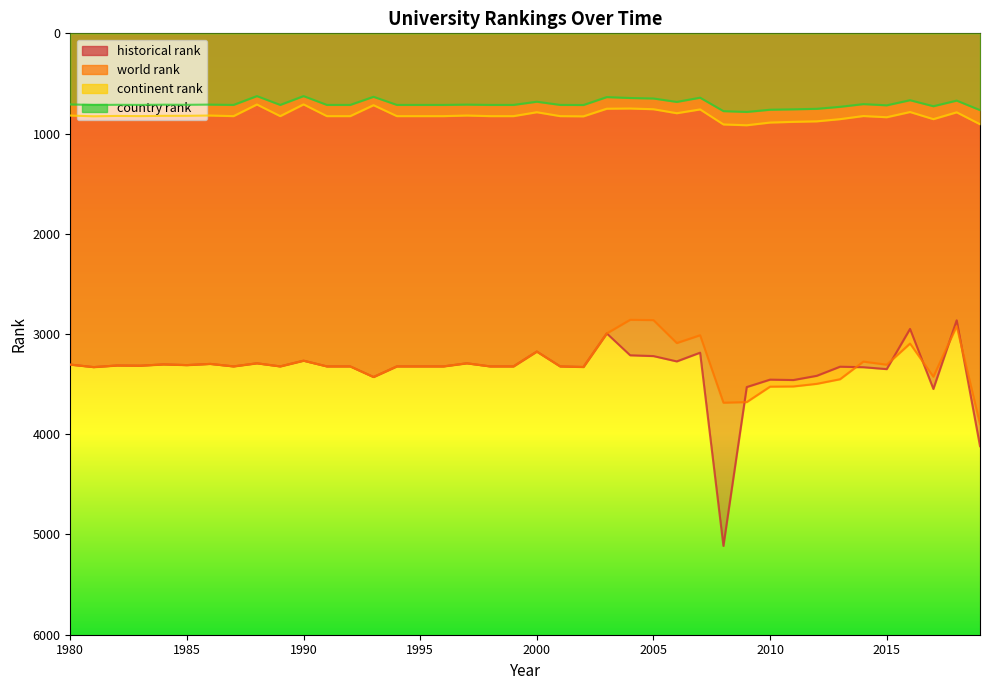

At which category does continent rank reach its first local valley?

1982